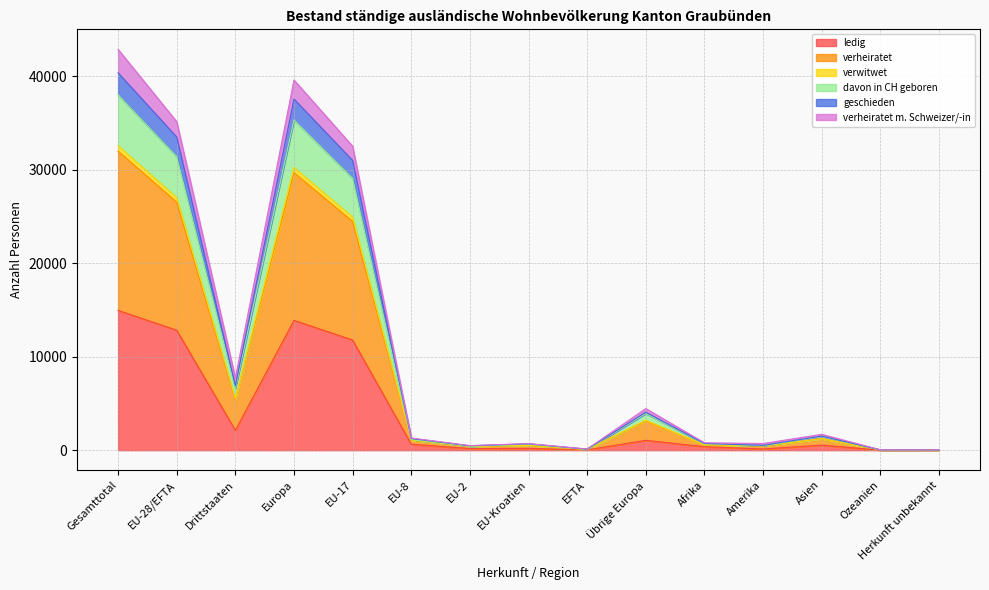

What is the total value across all series at EU-17?

32536